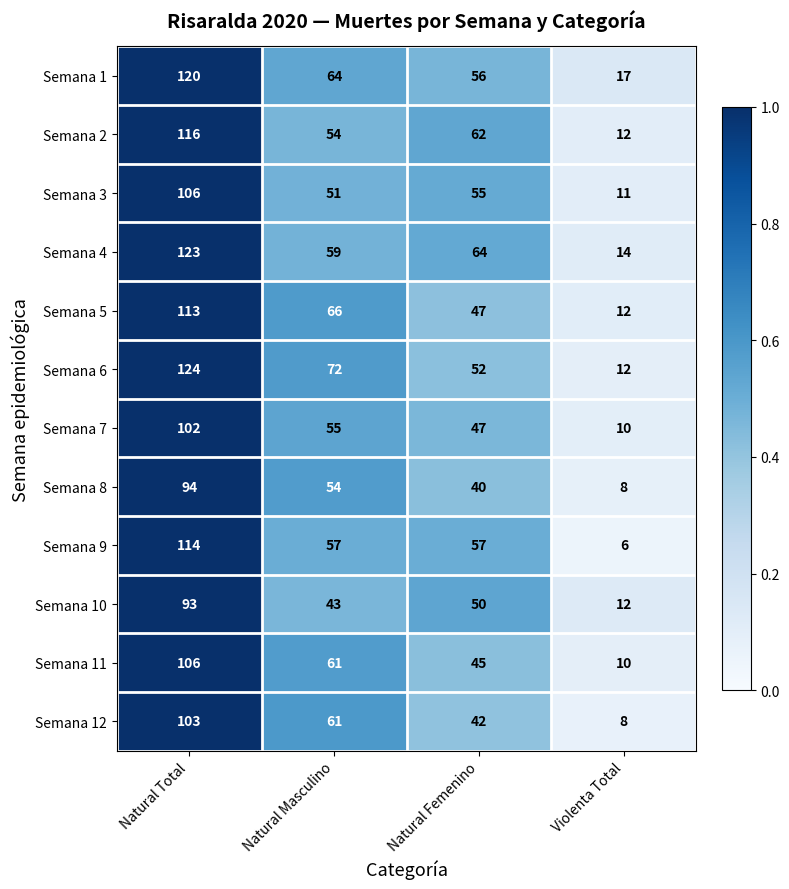

The value of Semana 9 at Natural Total is 162. True or false?

False